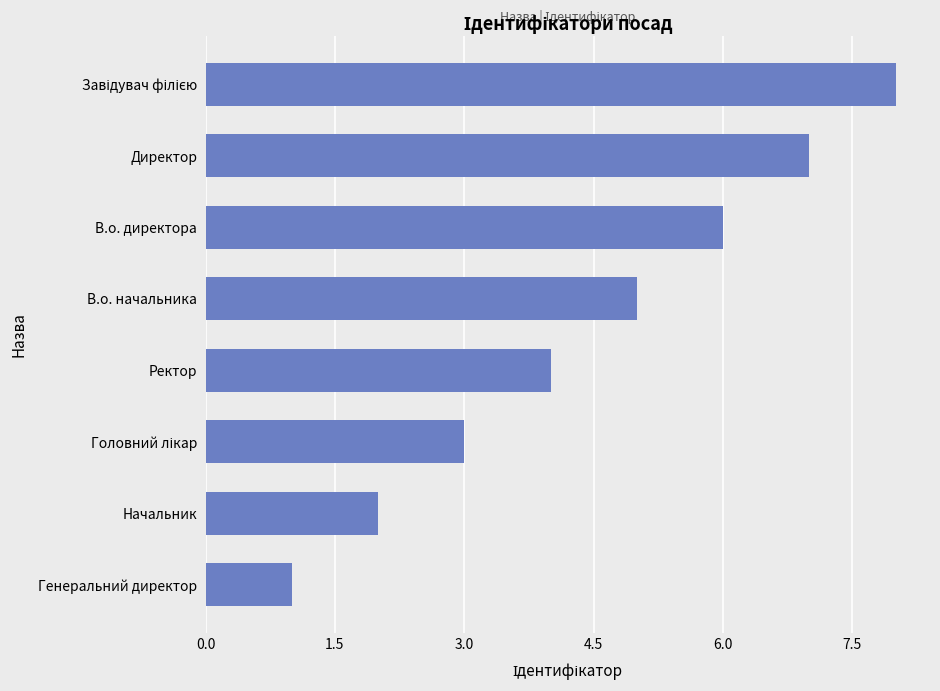

What is the change in value from Начальник to Ректор?

+2